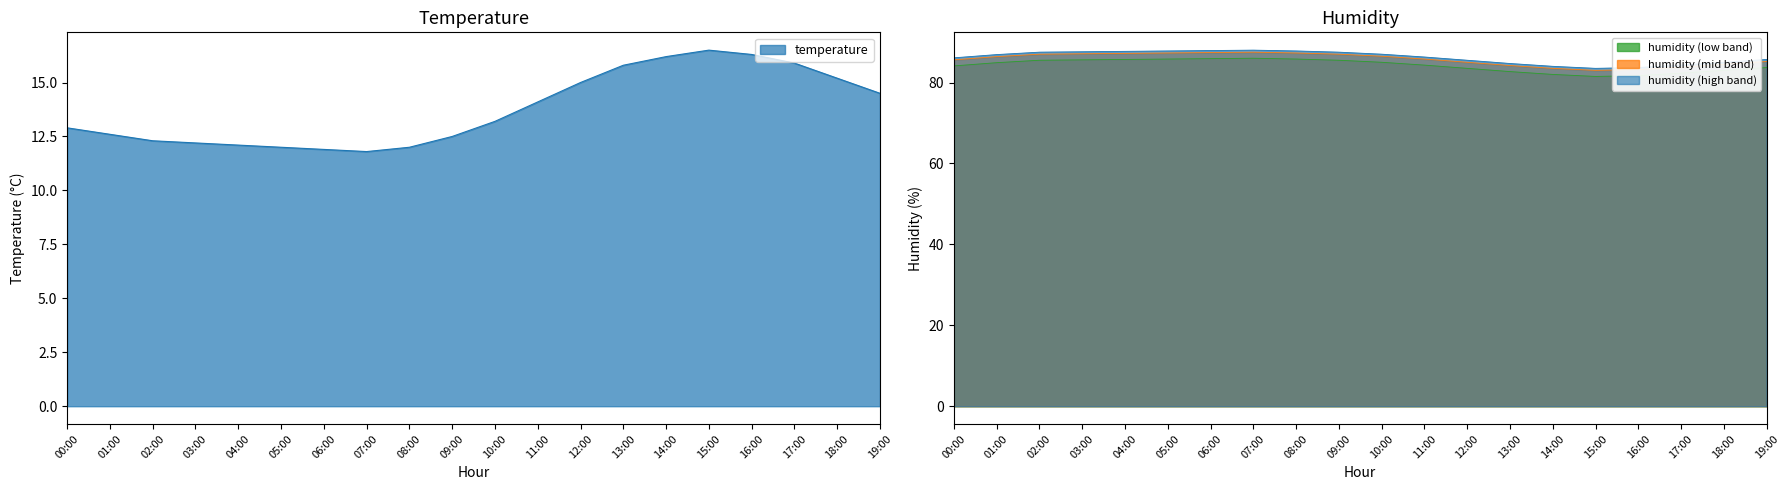

What is the average value of the humidity series?

84.2